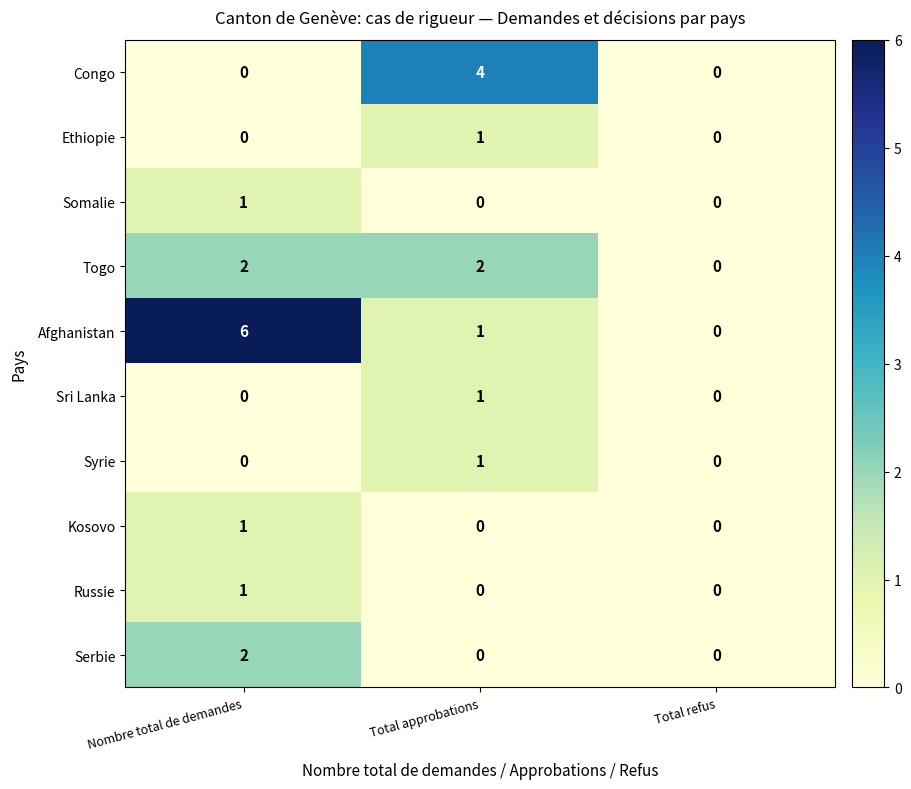

The value of Togo at Total refus is 0. True or false?

True